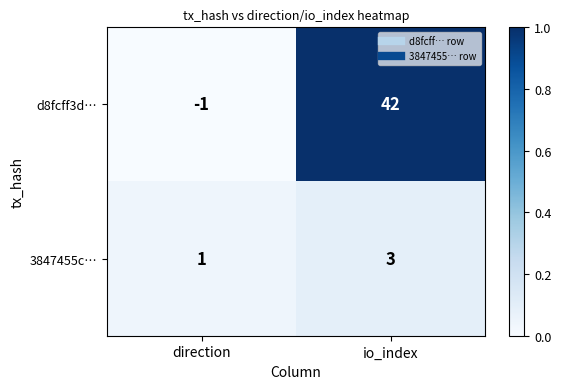

List the series in order of their overall mean, lowest first.

3847455c…, d8fcff3d…